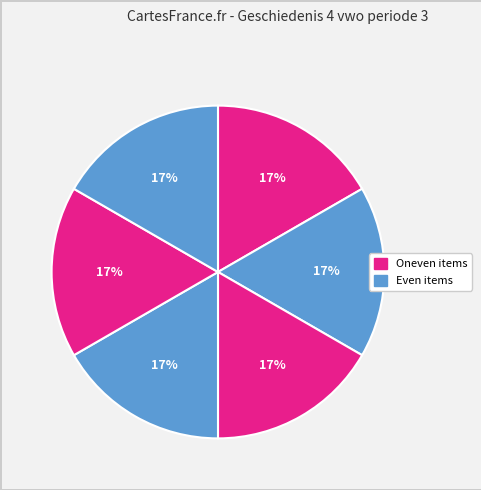

How many slices are in this pie chart?

6